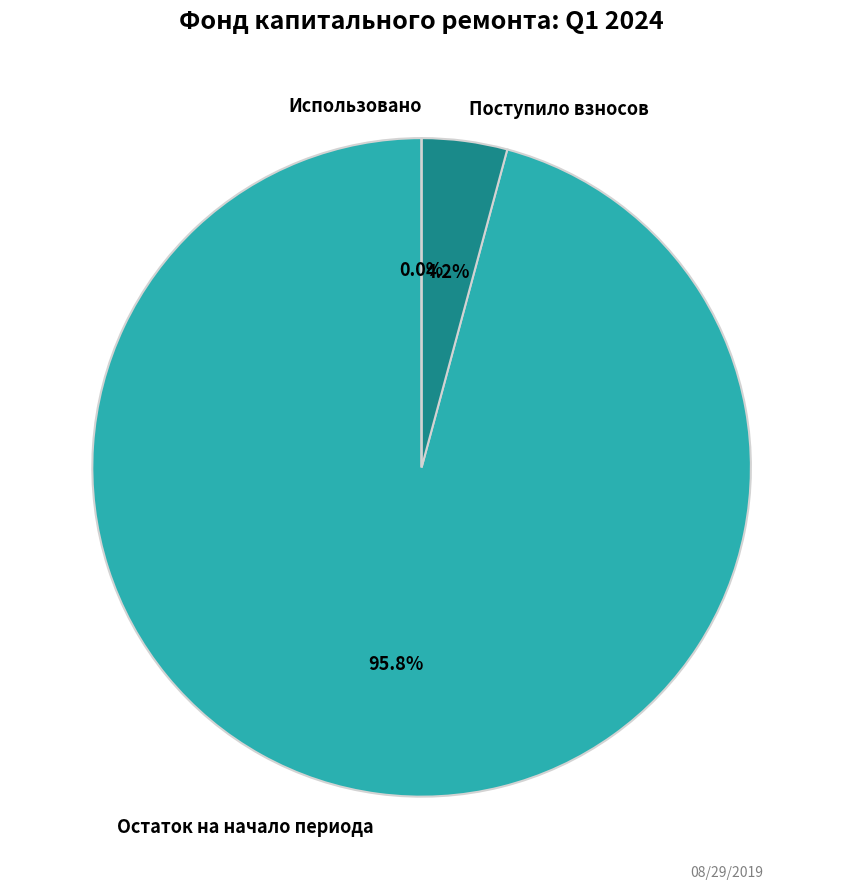

What percentage is NOT represented by Остаток на начало периода?

4.2%